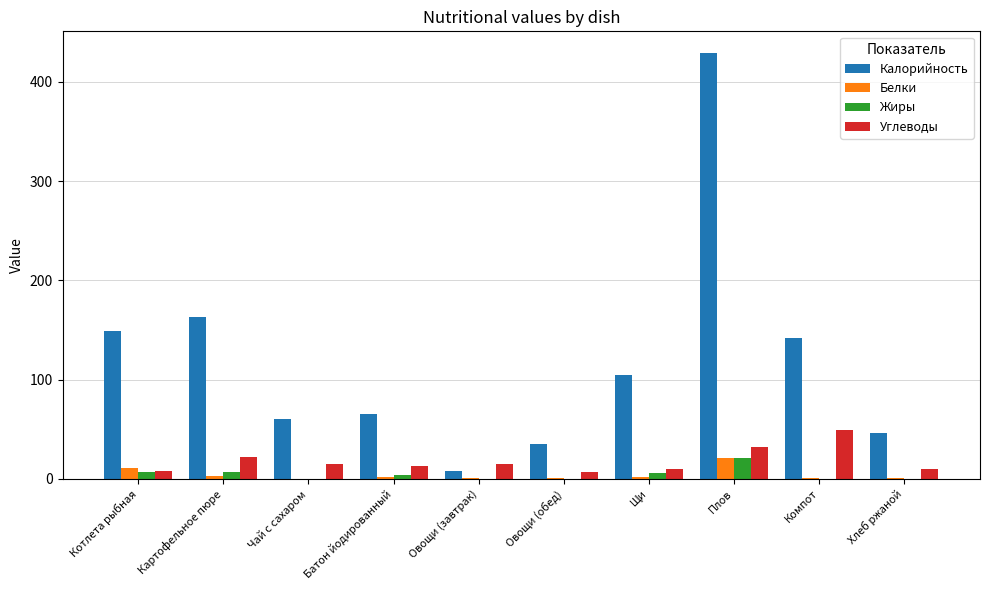

How many series are shown in this chart?

4